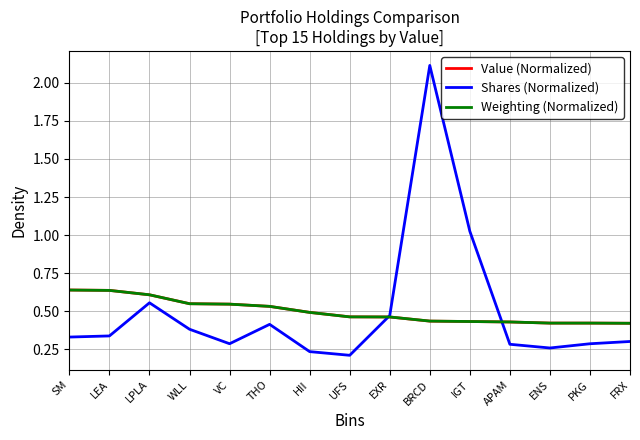

What position from the left is UFS?

8